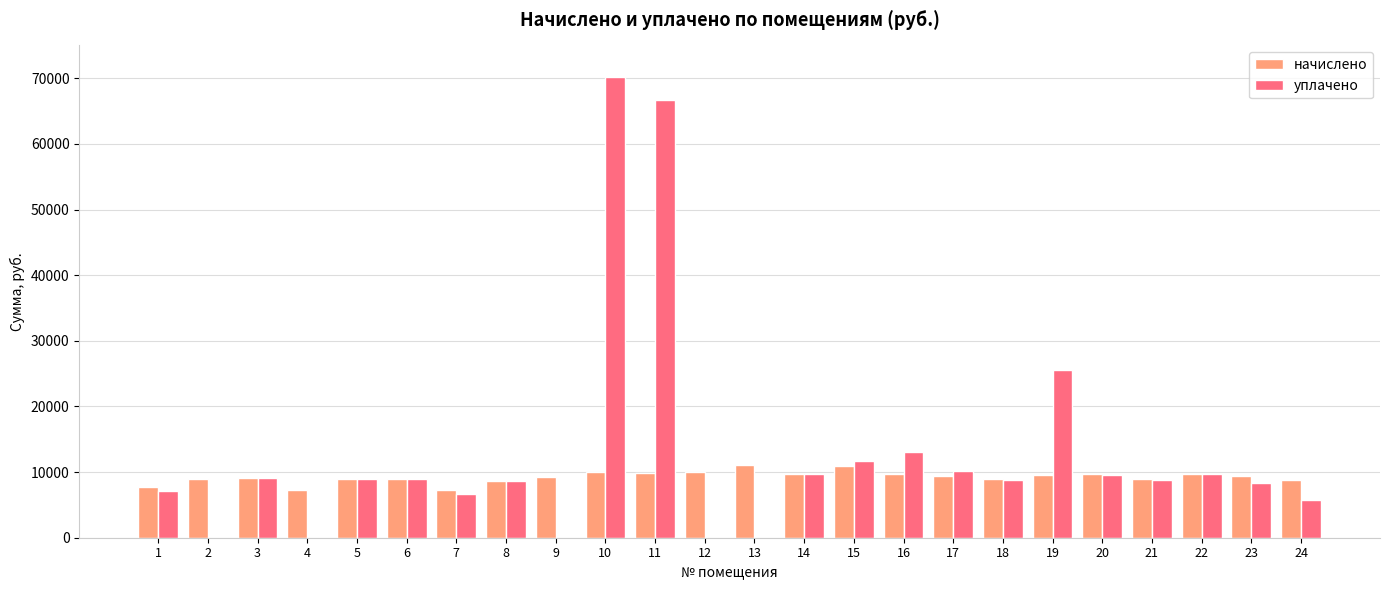

Is it true that уплачено equals 5771.4 at 24?

True